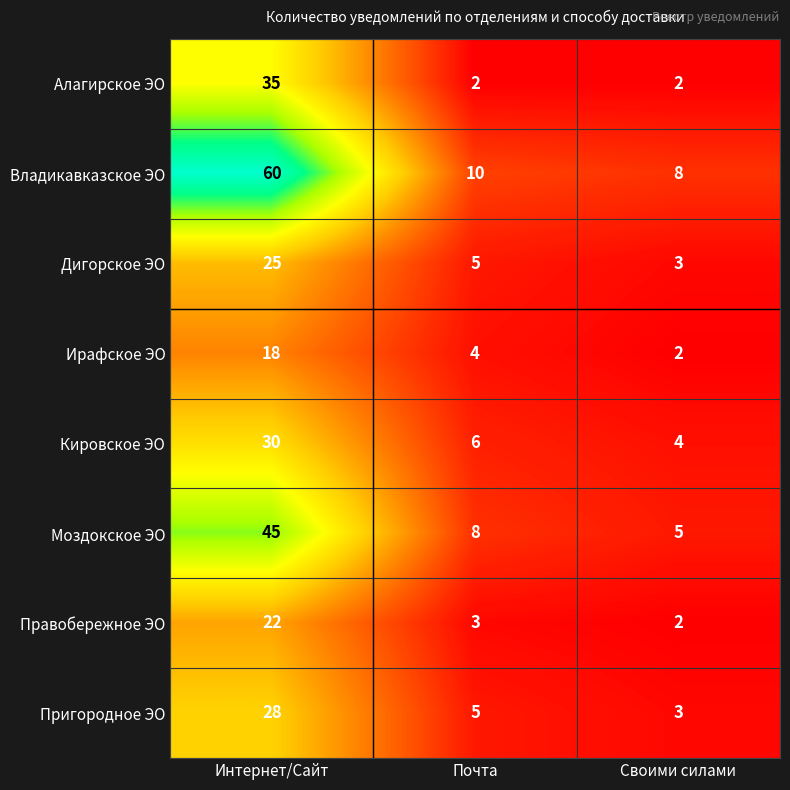

Rank the categories by Моздокское ЭО value from highest to lowest.

Интернет/Сайт, Почта, Своими силами